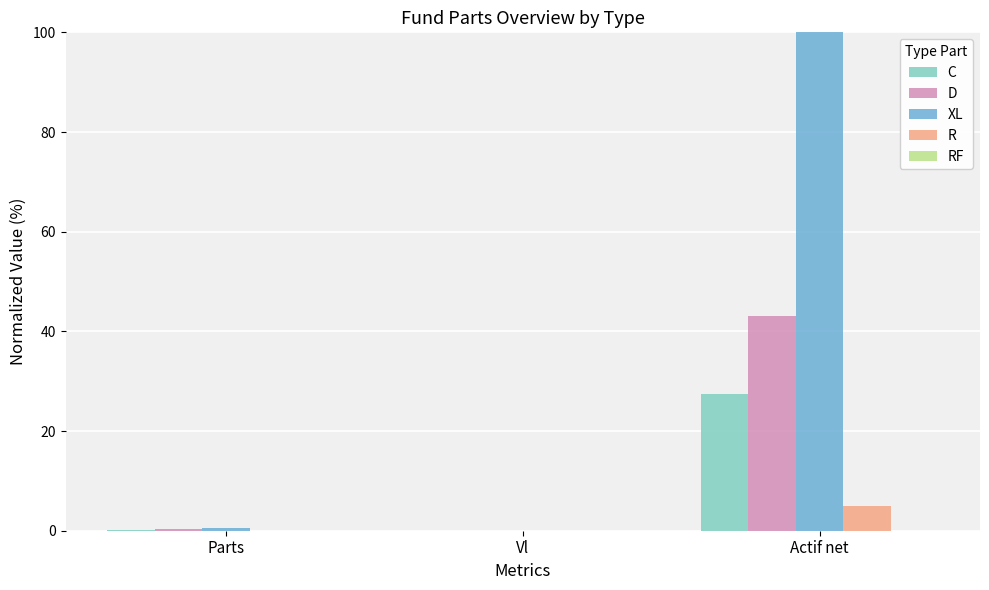

The XL series shows 100.0 at Actif net. True or false?

True